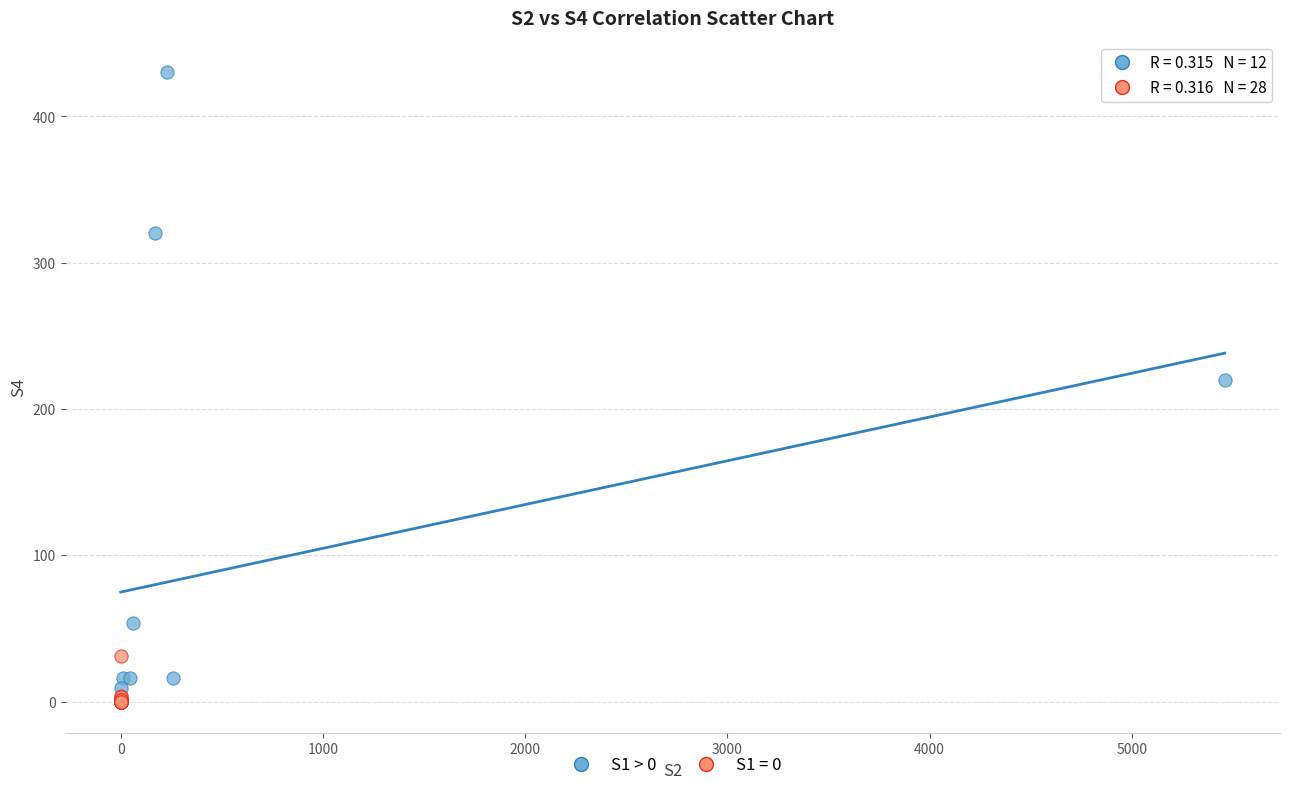

Which series reaches the maximum Y coordinate?

S1 > 0